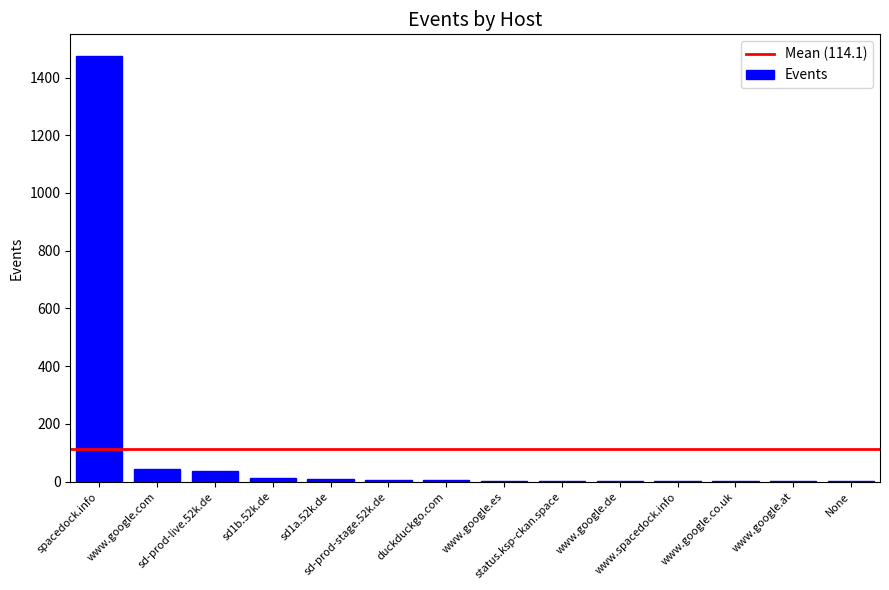

What is the sum of all values?

1598